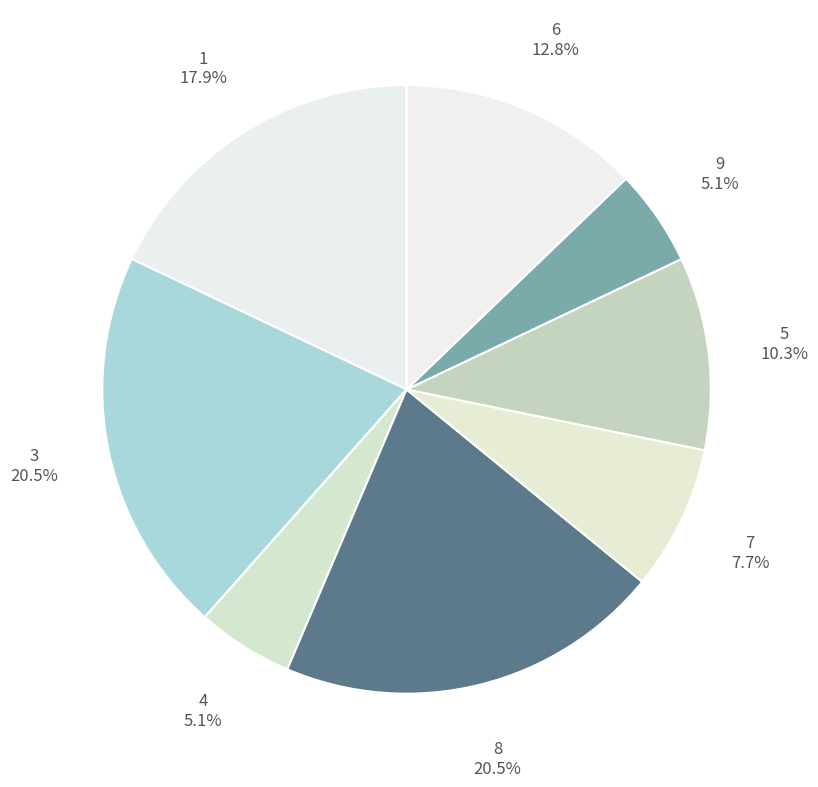

Which has a higher value, 9 or 5?

5